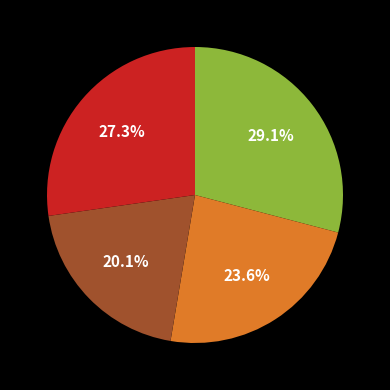

Do 23.6% and 29.1% together represent more than half of the pie?

Yes